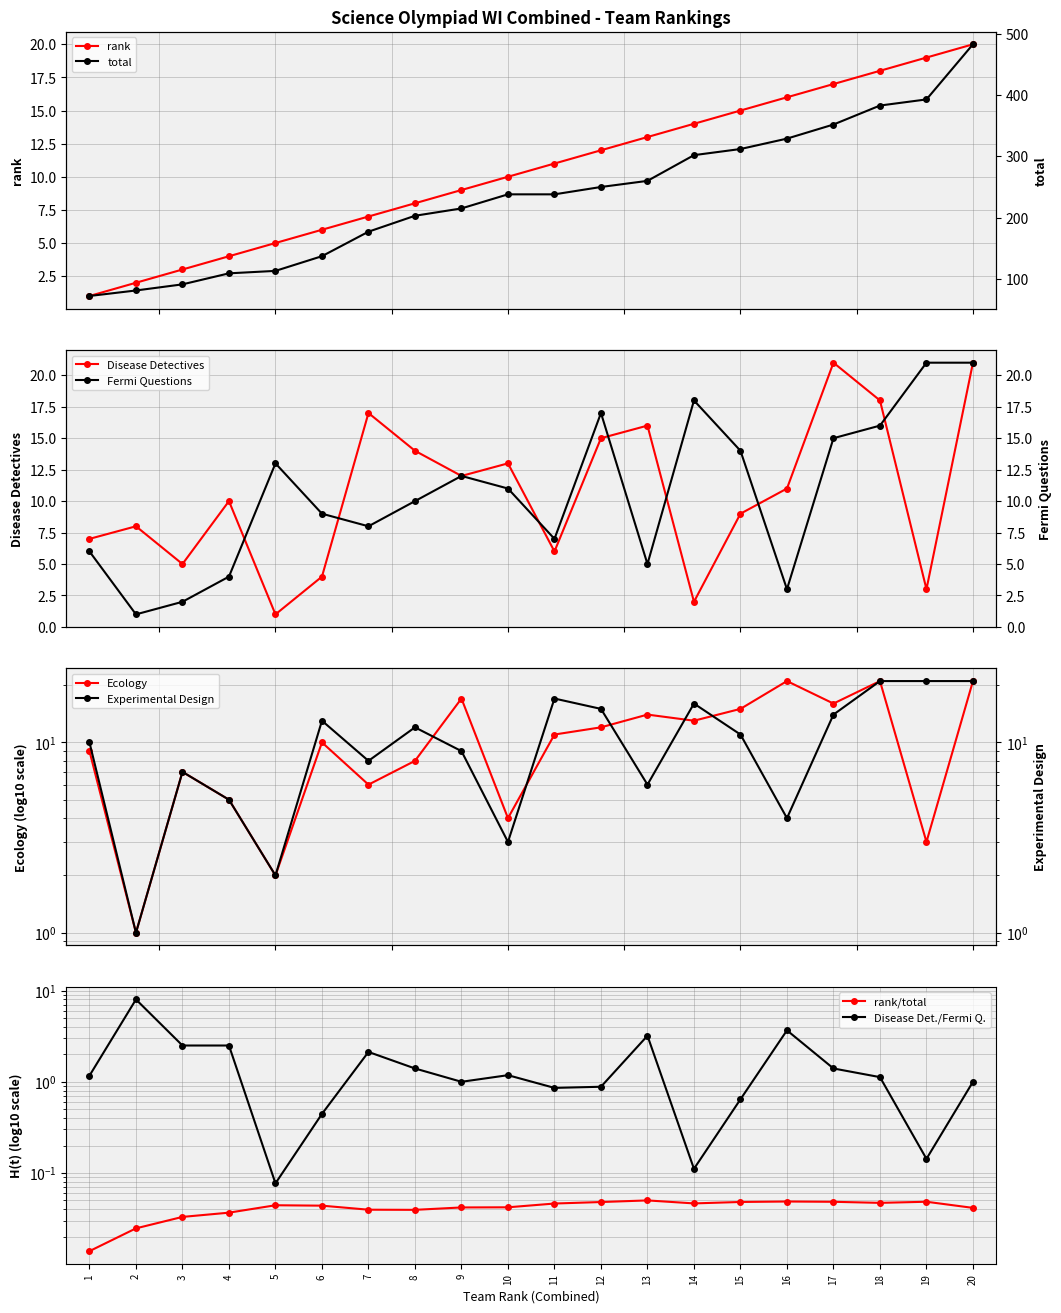

How many values in the Disease Detectives series are below 11?

10